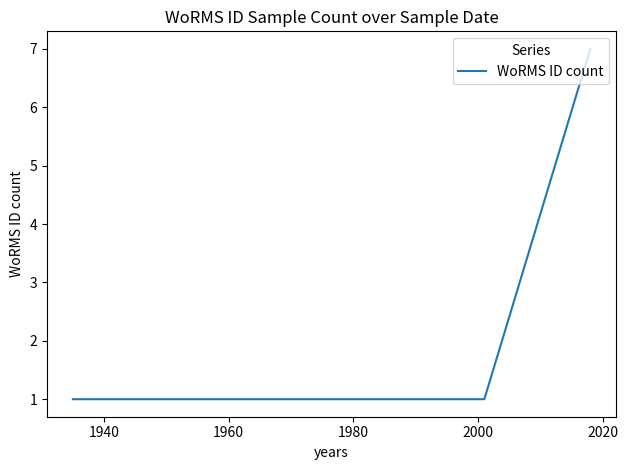

What is the difference between the maximum and minimum values?

6